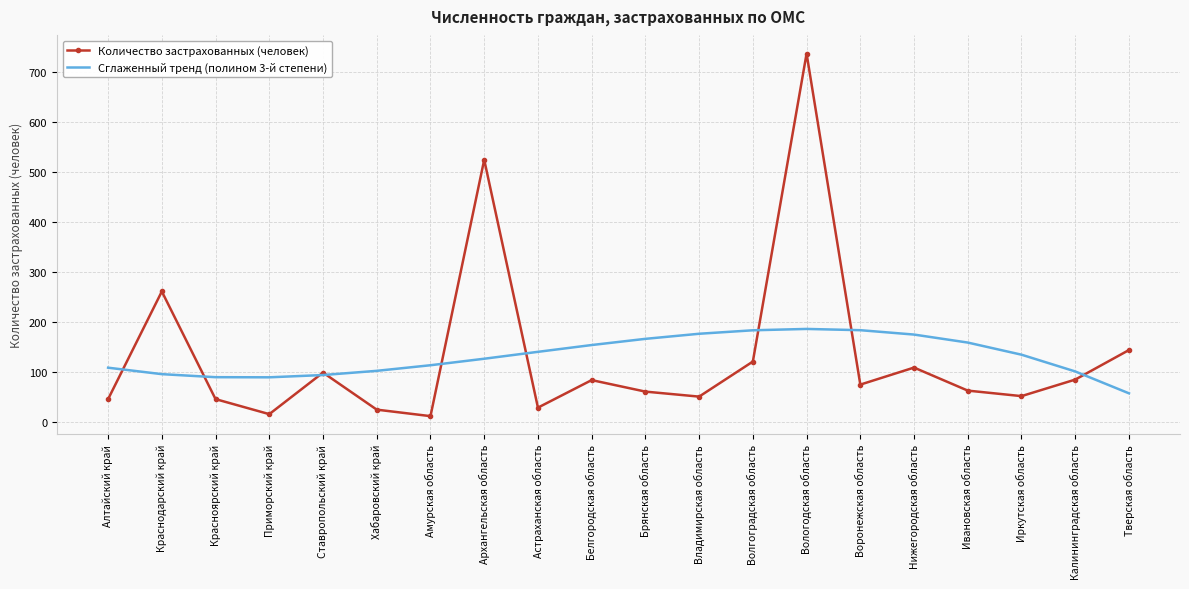

What is the difference between the maximum and minimum values in the Количество застрахованных (человек) series?

724.0